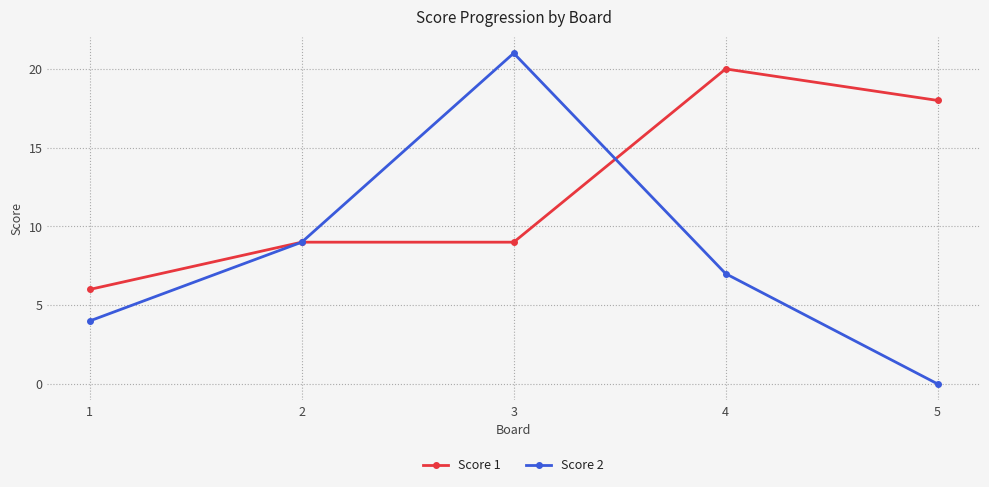

At which category is the sum across all series the highest?

3